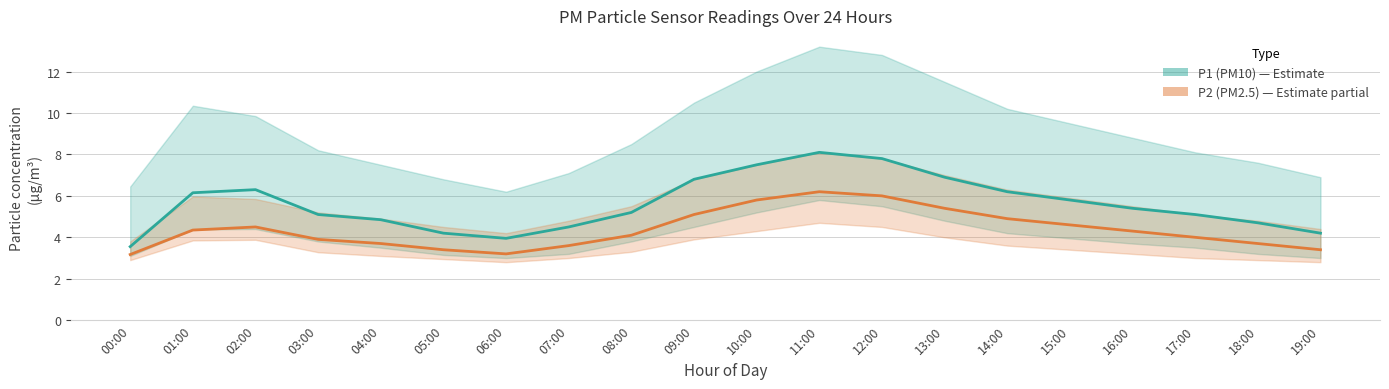

How many lines are shown in the chart?

2